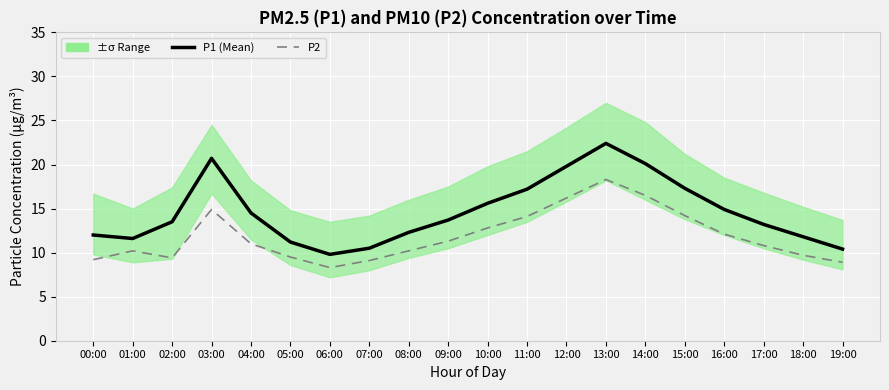

At which category is the sum across all series the highest?

13:00